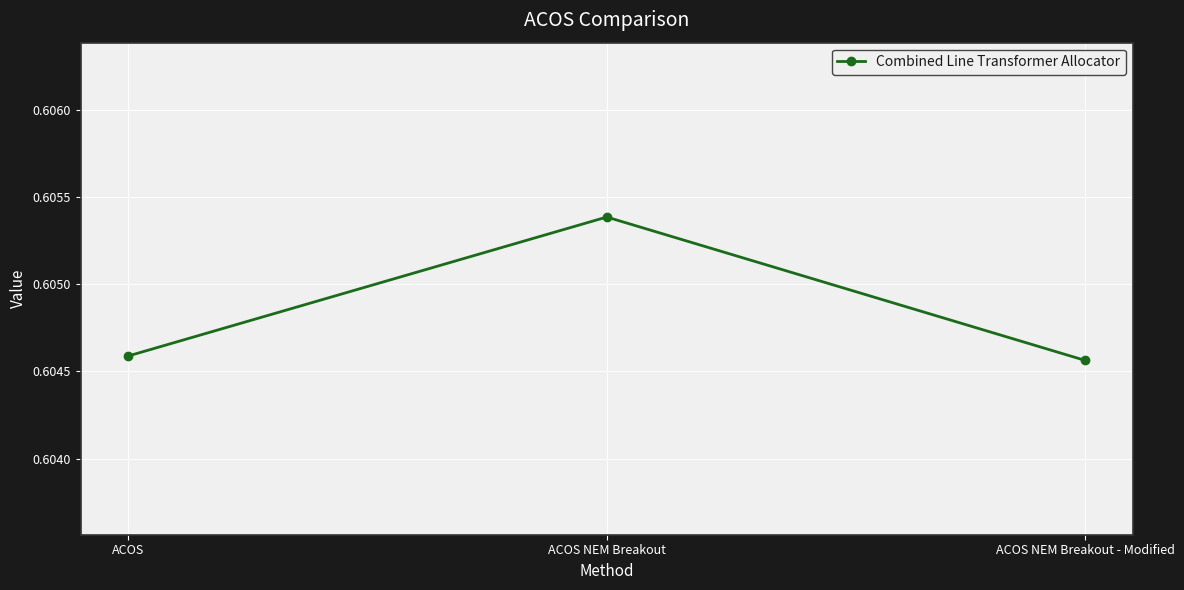

The value at ACOS NEM Breakout - Modified is 0.8. True or false?

False